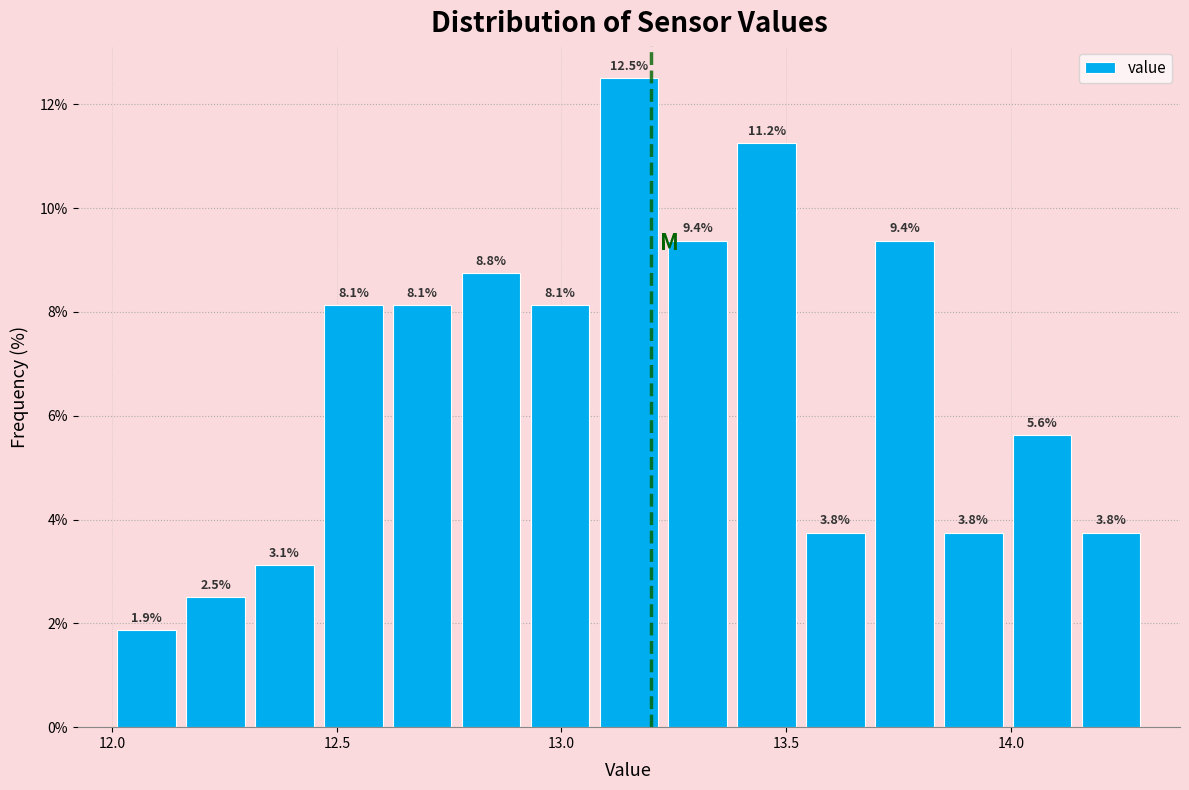

Around what value on the x-axis is the tallest bar? Give the approximate position of its centre, as read against the axis.

13.15